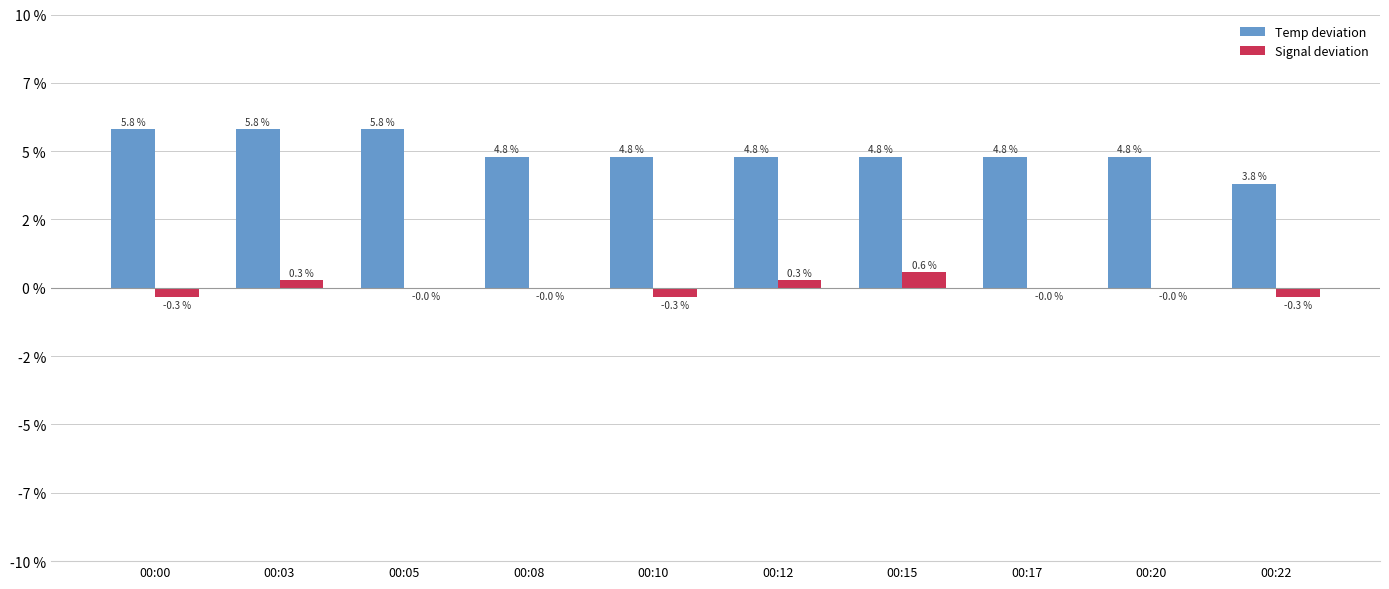

What is the average value of the Temp deviation series?

5.0